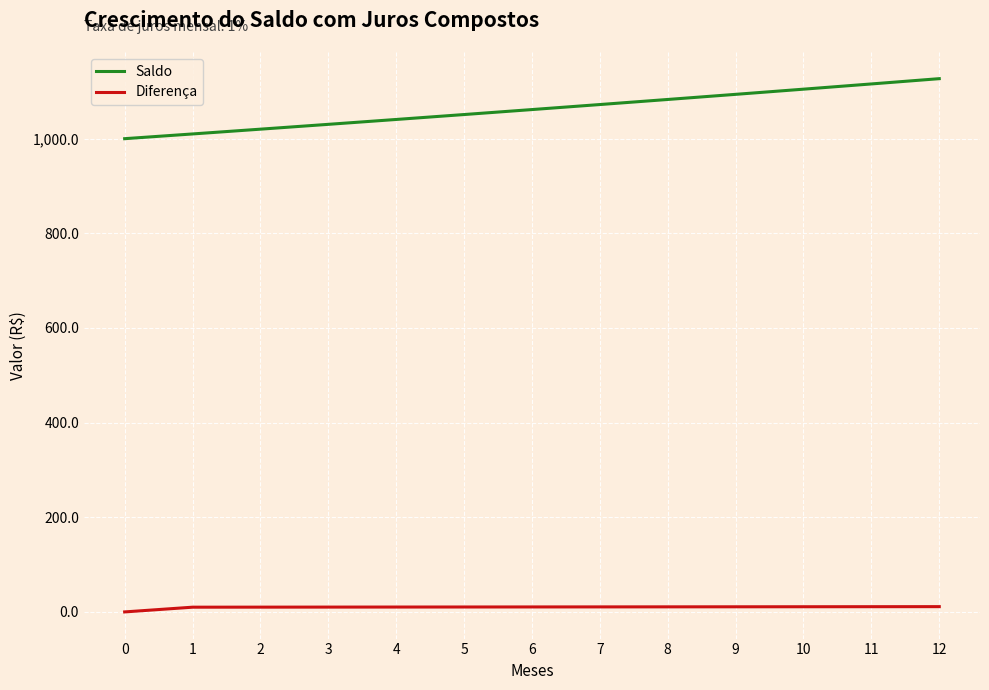

How many distinct data groups are displayed?

2